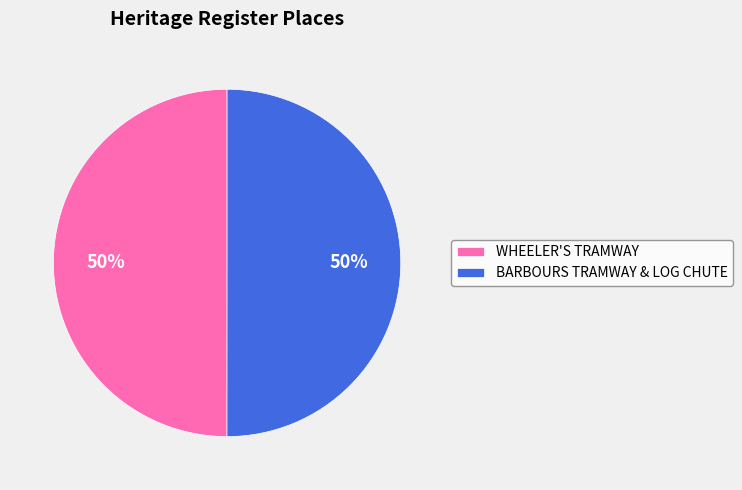

Is it true that WHEELER'S TRAMWAY is 50% of the pie?

True